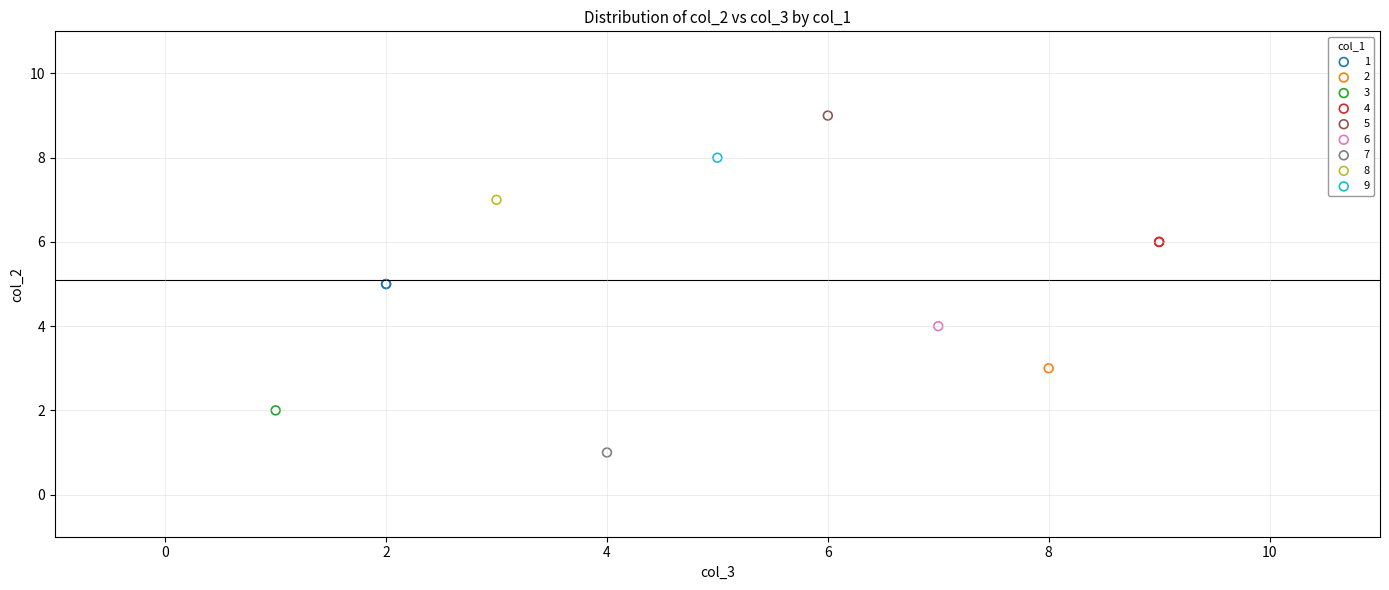

Which series reaches the maximum Y coordinate?

5